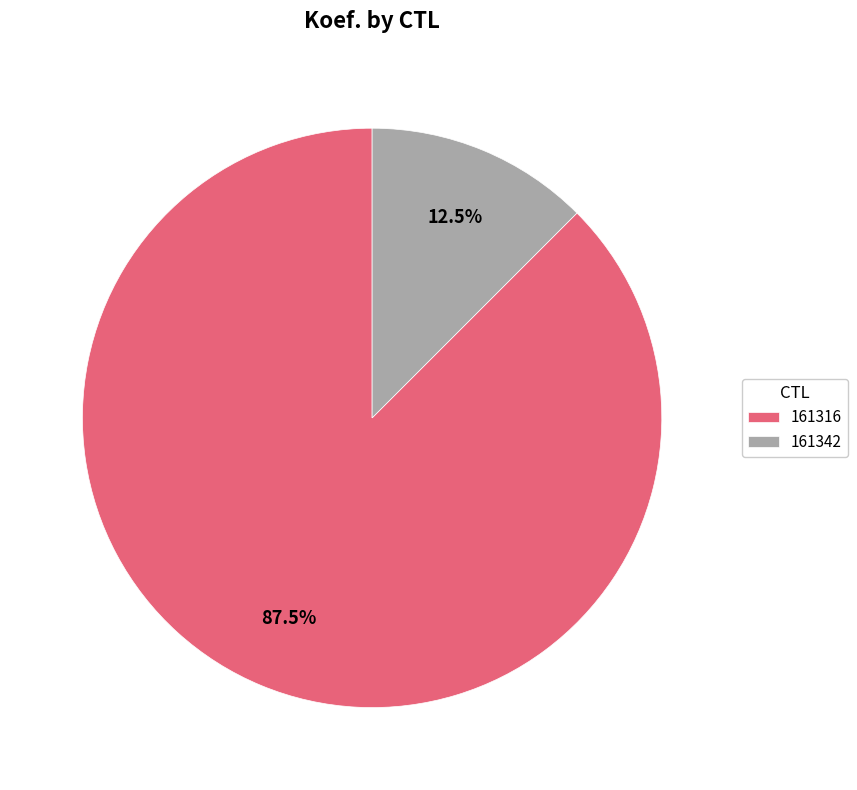

What percentage do 161342 and 161316 together represent?

100.0%